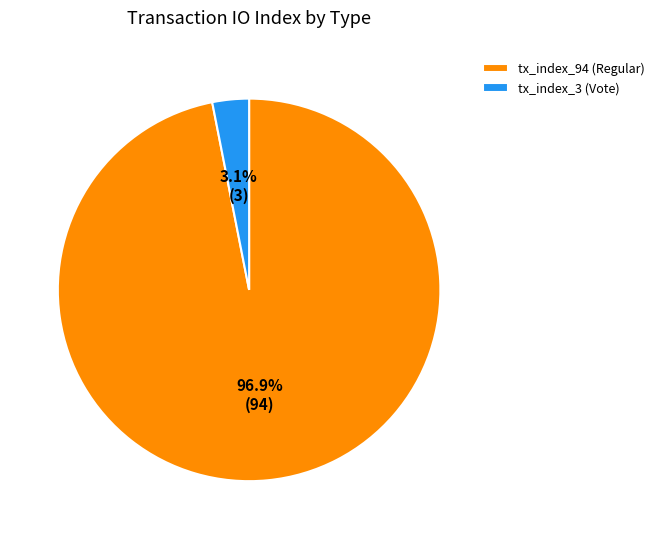

To the nearest percent, what is the difference between the largest and smallest slice percentages?

94%